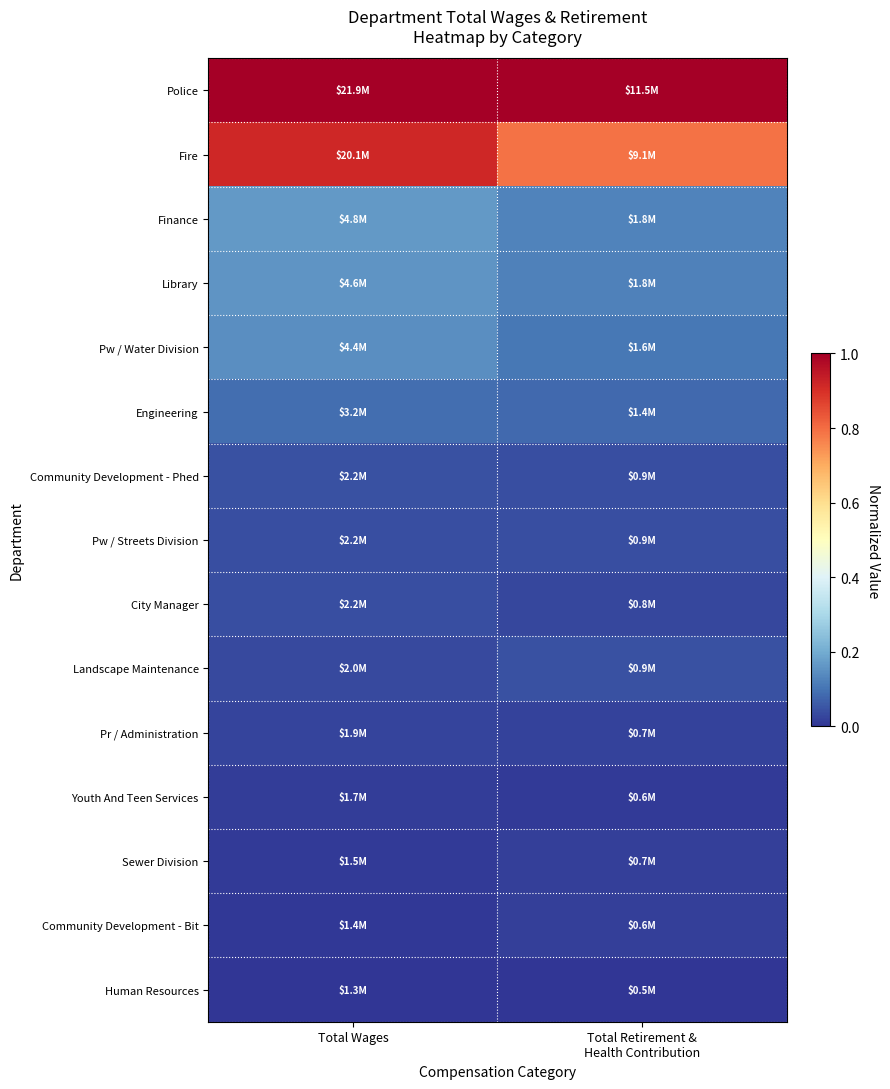

At how many categories does at least one series exceed 0?

2